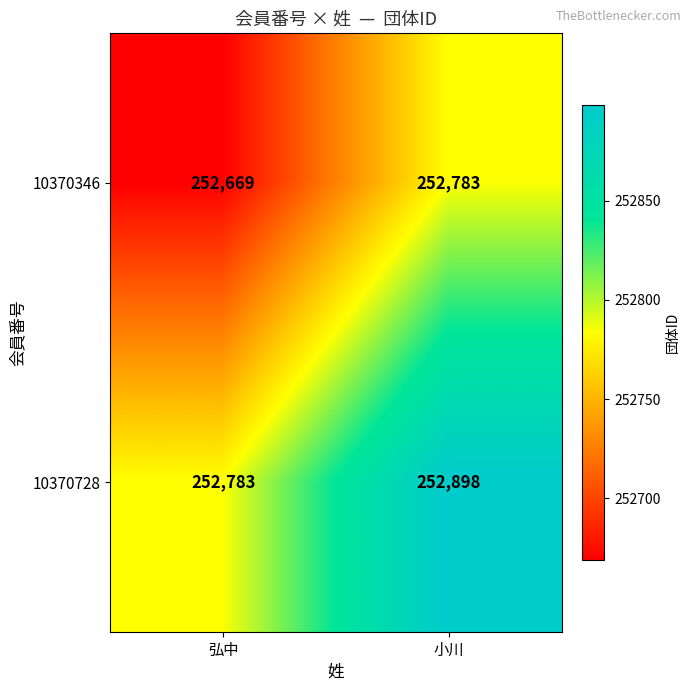

Which series has the largest range (max minus min)?

10370728